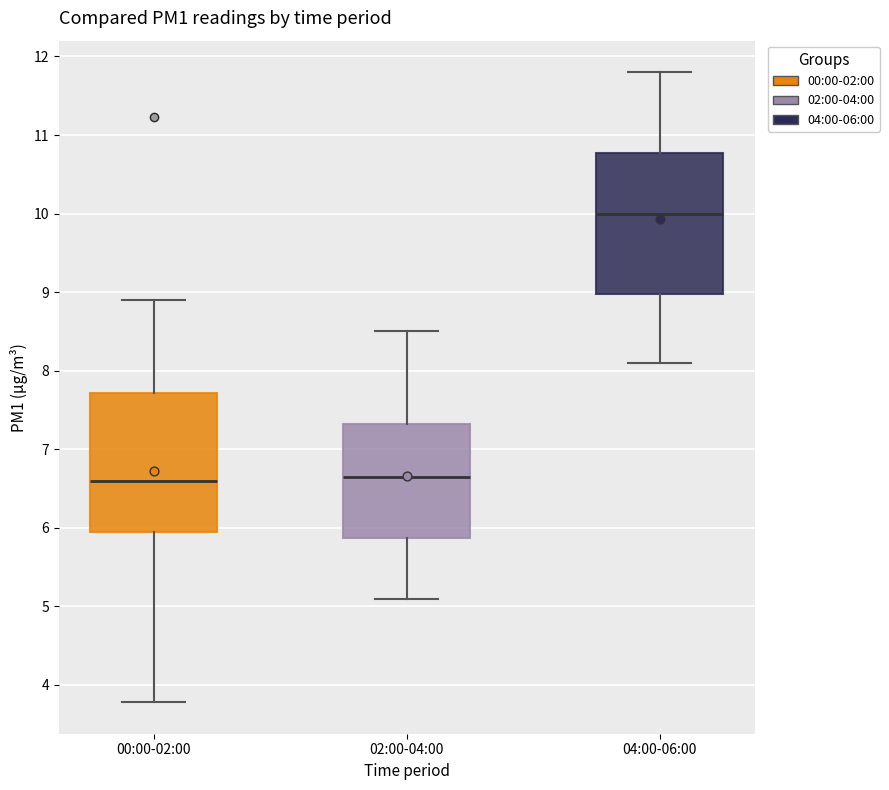

Reading left to right, transcribe this box plot: for each box, give where its median line is, the range the box spans, and where its two whiskers end, as read against the y-axis. The values are not printed on the chart, so give them approximately, as read against the axis.

00:00-02:00: median 6.6, box 6.0 to 7.7, whiskers 3.8 to 8.9
02:00-04:00: median 6.7, box 5.9 to 7.3, whiskers 5.1 to 8.5
04:00-06:00: median 10.0, box 9.0 to 10.8, whiskers 8.1 to 11.8